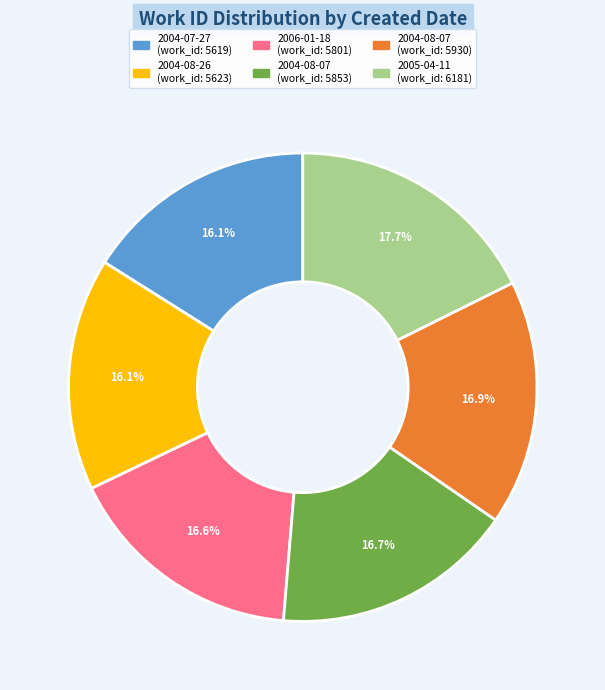

Is there any slice that represents more than half of the pie?

No